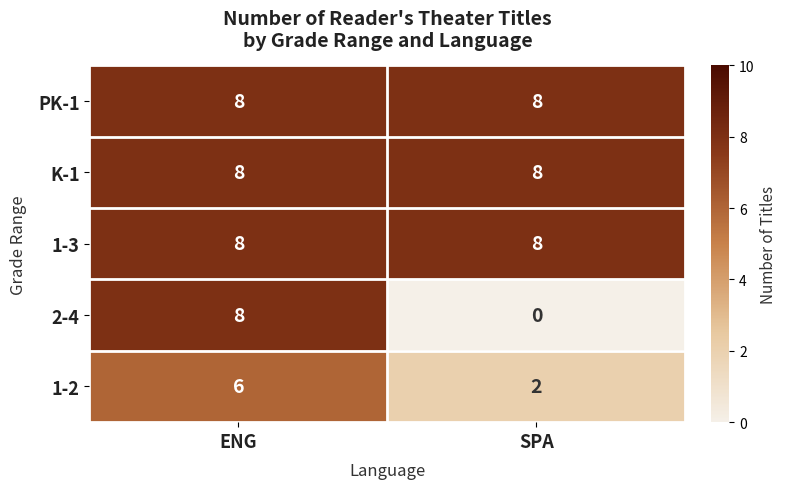

What is the difference between the highest and lowest values at ENG?

2